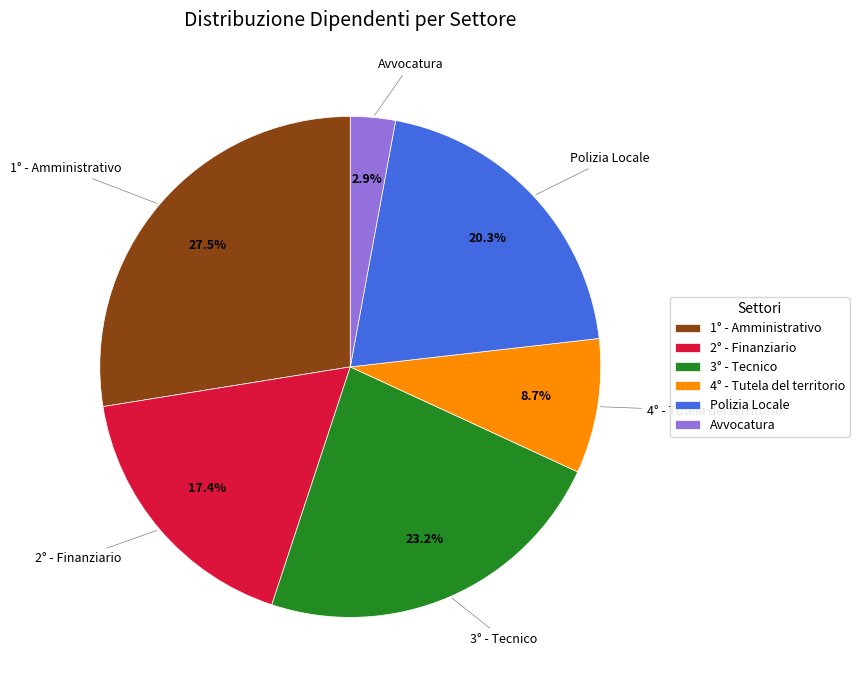

What percentage is the Avvocatura slice, to the nearest percent?

3%